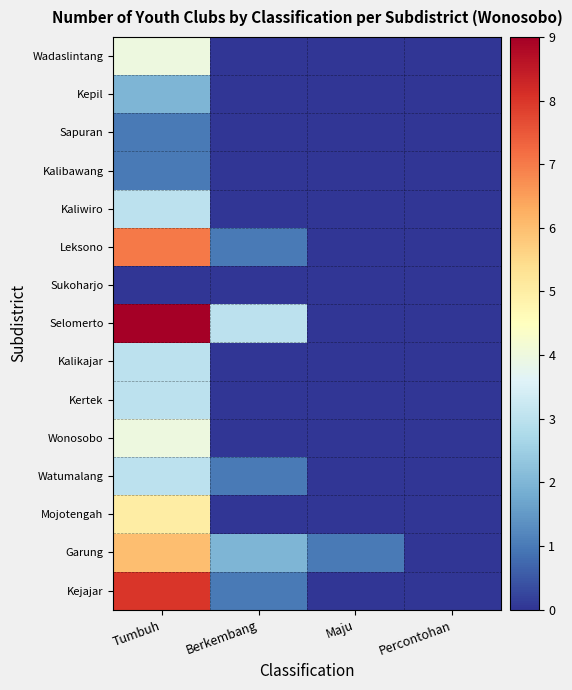

Which series has the largest total across all categories?

Selomerto